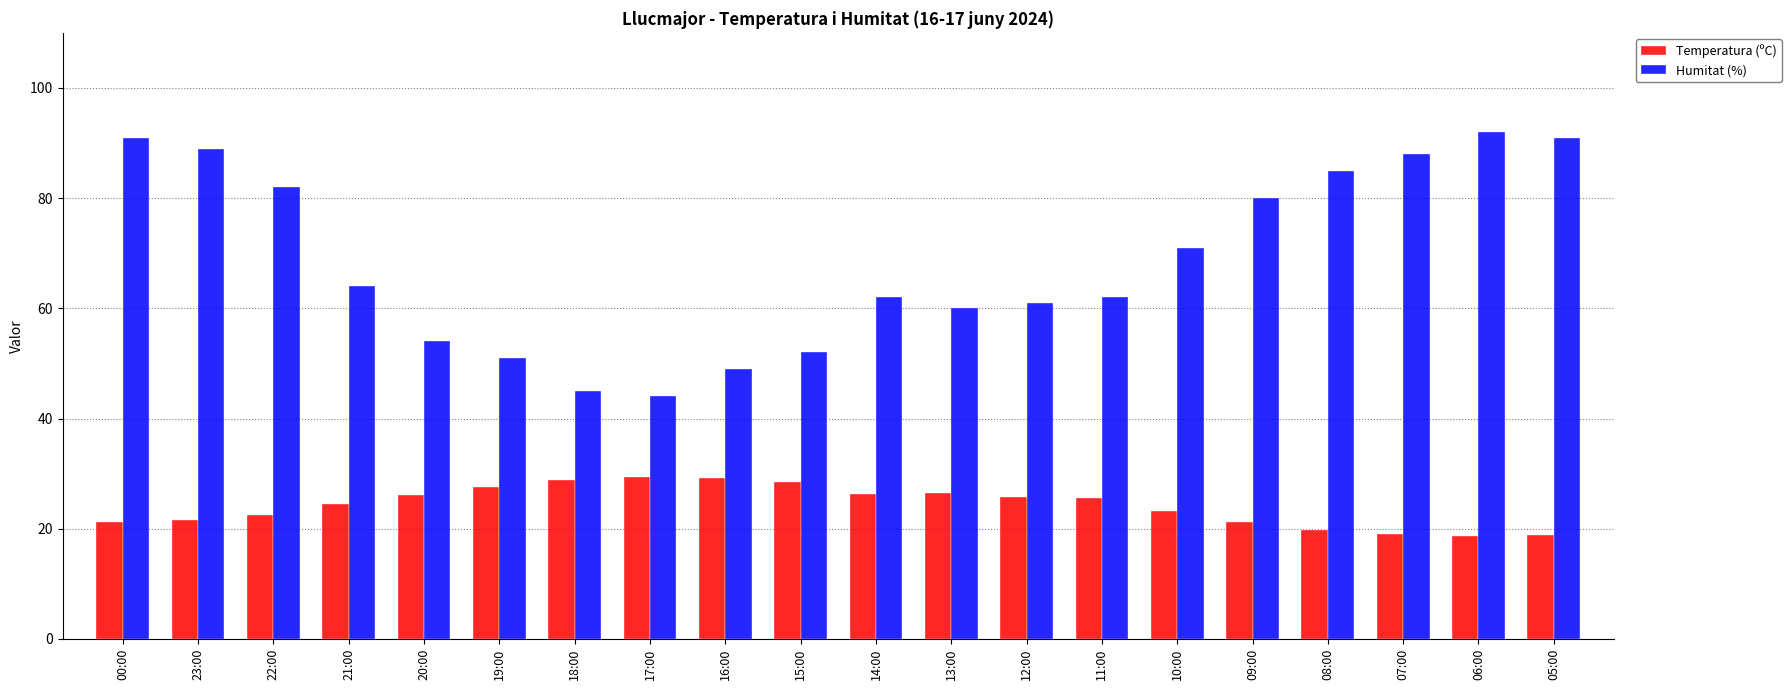

List the series in order of their overall mean, highest first.

Humitat (%), Temperatura (ºC)